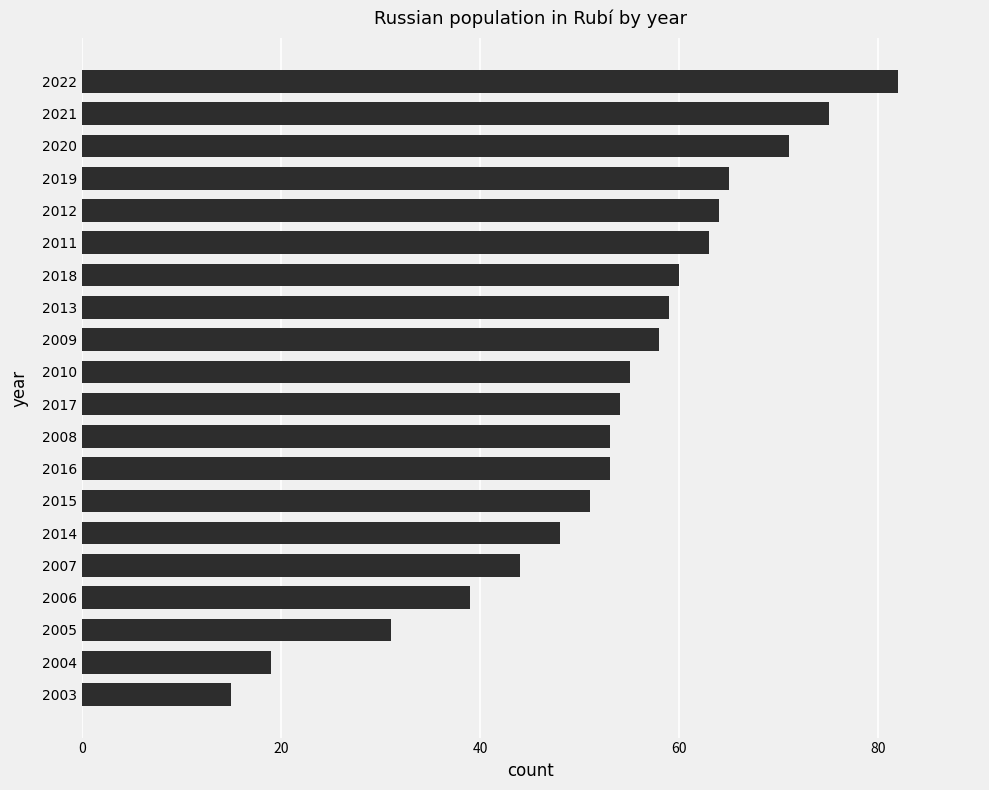

Between 2009 and 2006, which is larger?

2009